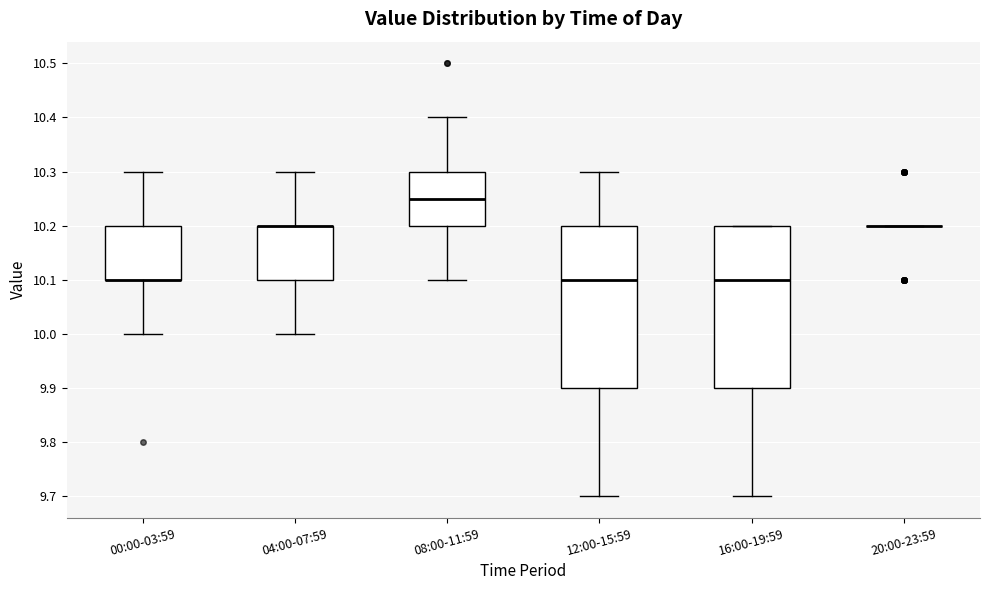

Where does the upper whisker of the box for 04:00-07:59 end on the y-axis? The values are not printed on the chart, so give them approximately, as read against the axis.

10.30